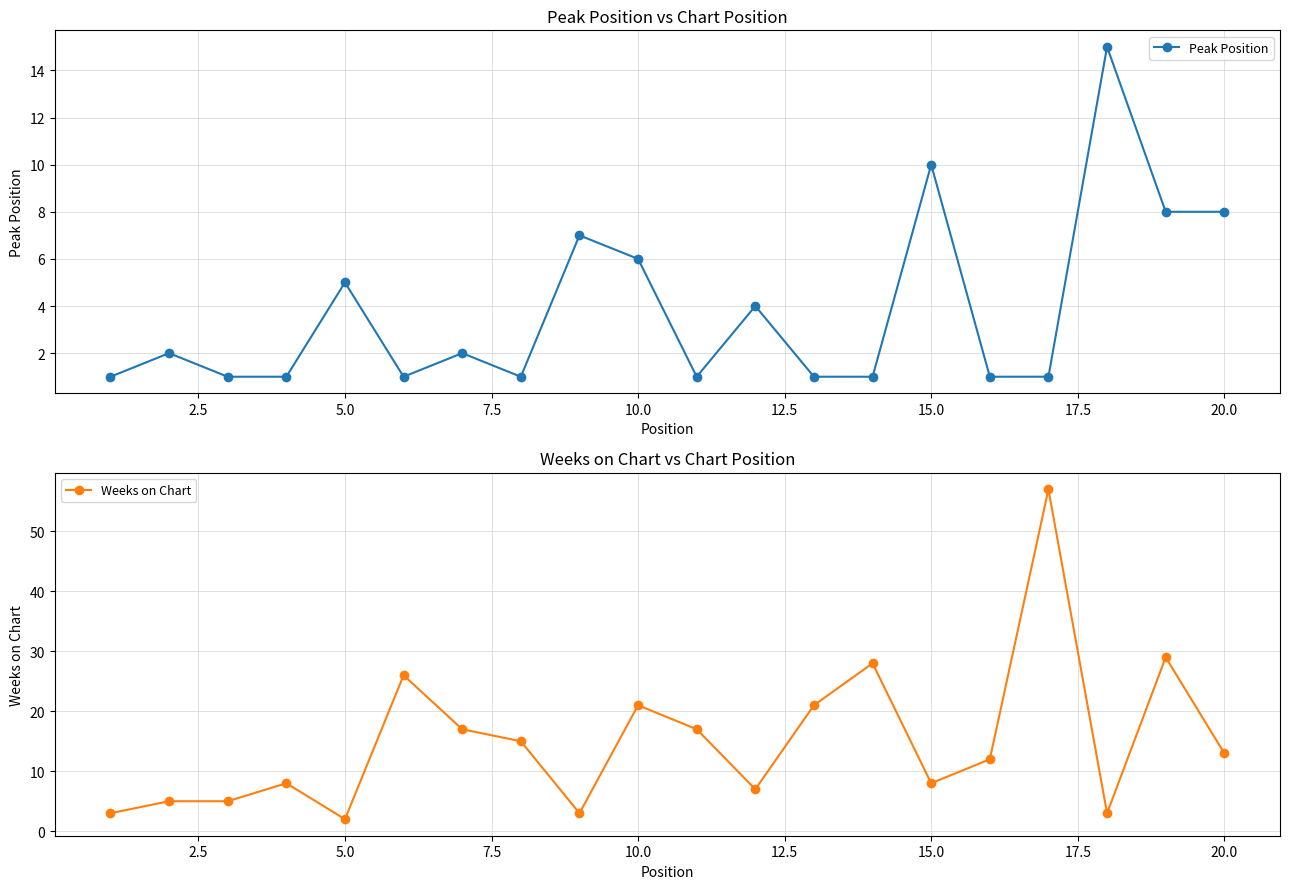

In Peak Position, how many points are higher than both neighbors (excluding endpoints)?

7